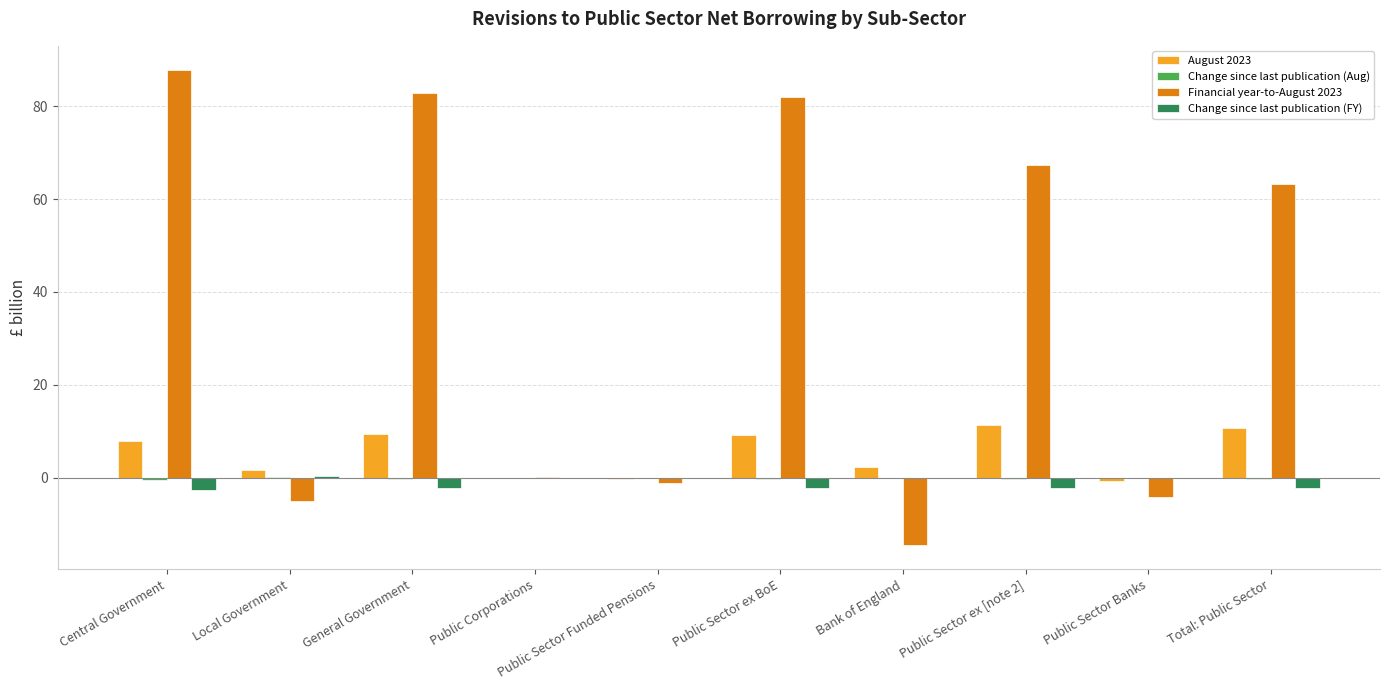

Which series has the largest total across all categories?

Financial year-to-August 2023